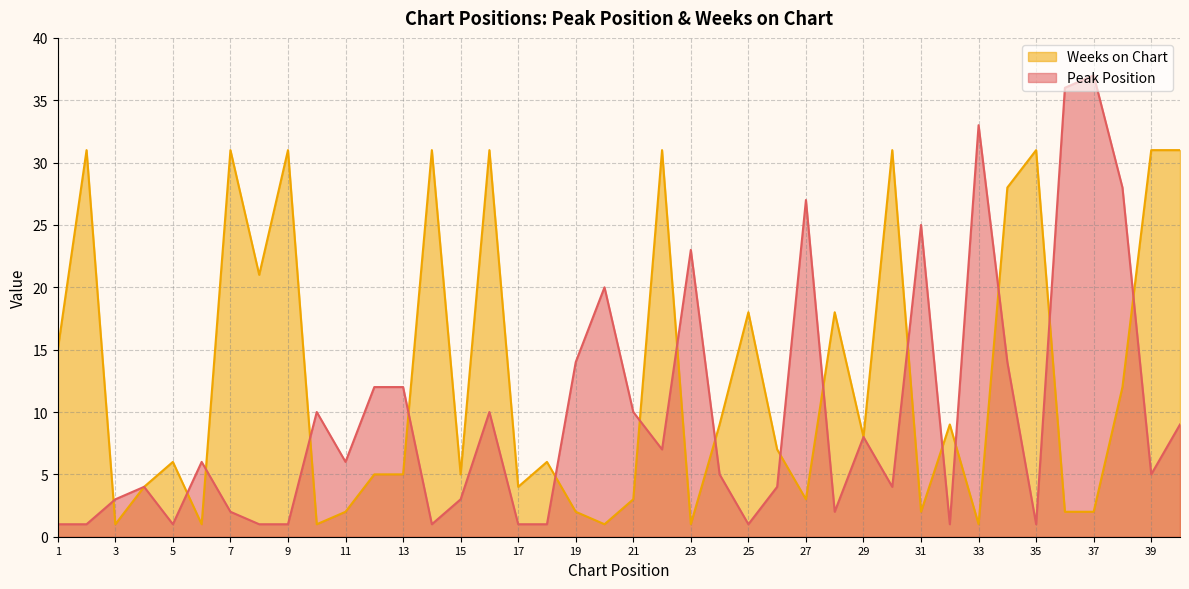

Reading right to left, transcribe all the data shown in this chart.

Peak Position: 40=9	39=5	38=28	37=37	36=36	35=1	34=14	33=33	32=1	31=25	30=4	29=8	28=2	27=27	26=4	25=1	24=5	23=23	22=7	21=10	20=20	19=14	18=1	17=1	16=10	15=3	14=1	13=12	12=12	11=6	10=10	9=1	8=1	7=2	6=6	5=1	4=4	3=3	2=1	1=1
Weeks on Chart: 40=31	39=31	38=12	37=2	36=2	35=31	34=28	33=1	32=9	31=2	30=31	29=8	28=18	27=3	26=7	25=18	24=9	23=1	22=31	21=3	20=1	19=2	18=6	17=4	16=31	15=5	14=31	13=5	12=5	11=2	10=1	9=31	8=21	7=31	6=1	5=6	4=4	3=1	2=31	1=15